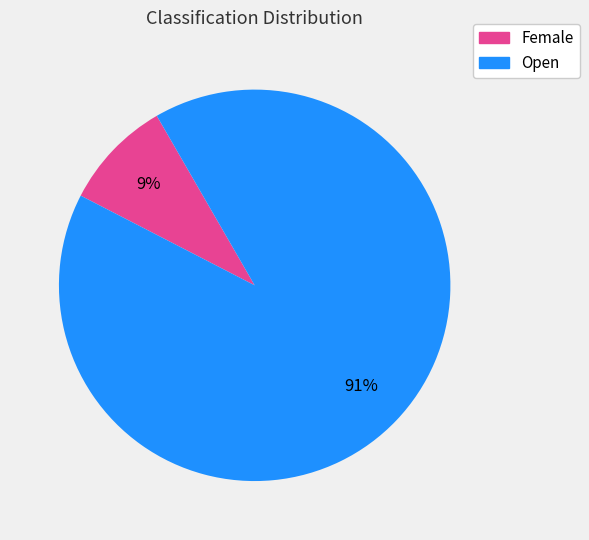

Count the number of slices in the pie.

2